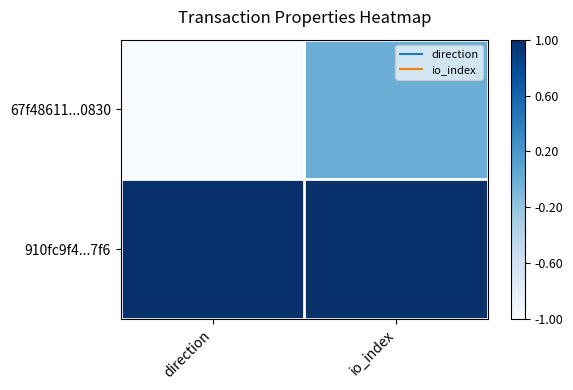

Rank the series by their average value, from lowest to highest.

67f48611...0830, 910fc9f4...7f6